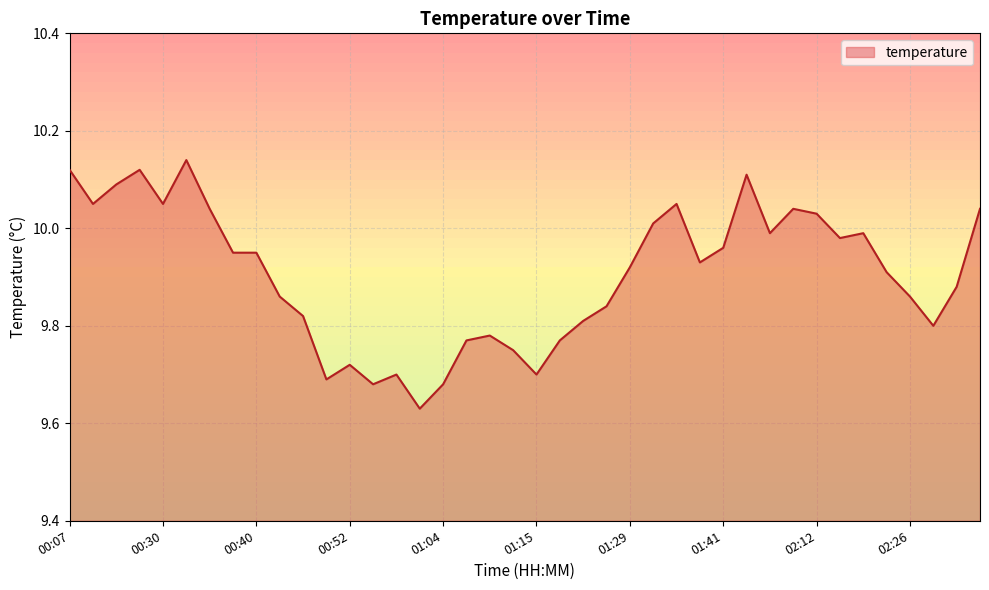

Does the chart display data point markers on the line(s)?

No